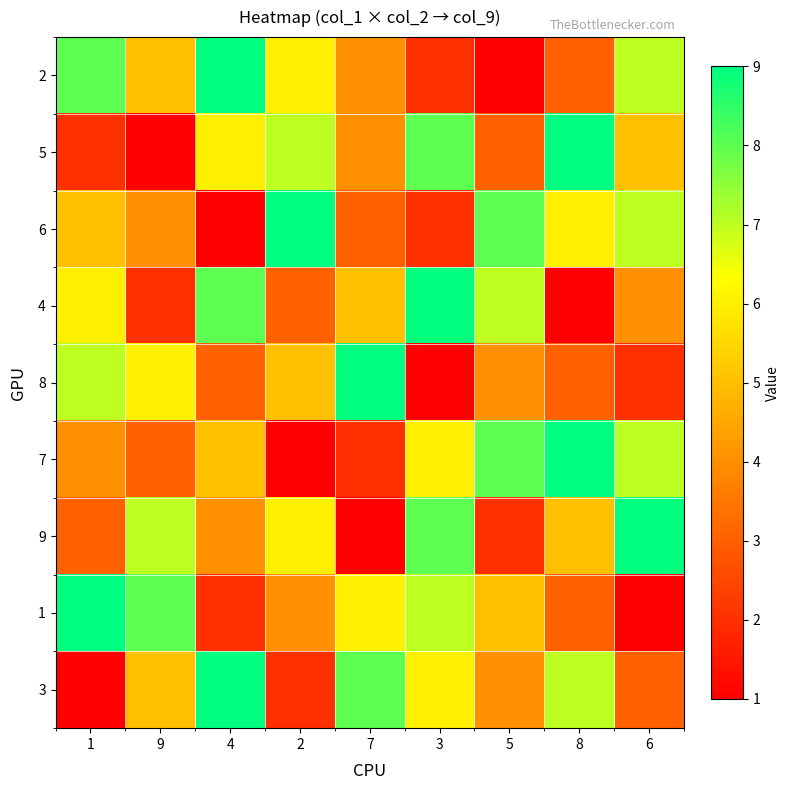

How many distinct data groups are displayed?

9